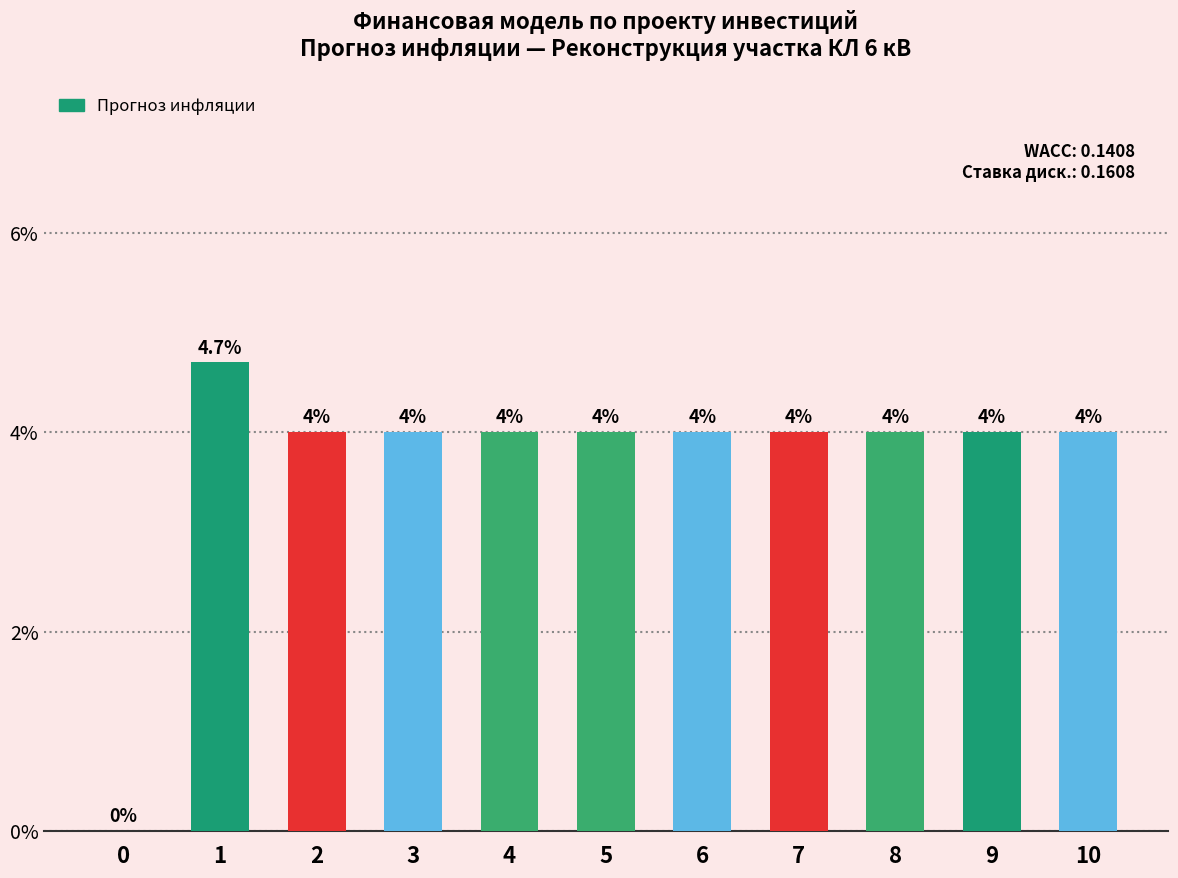

Between 8 and 0, which is larger?

8